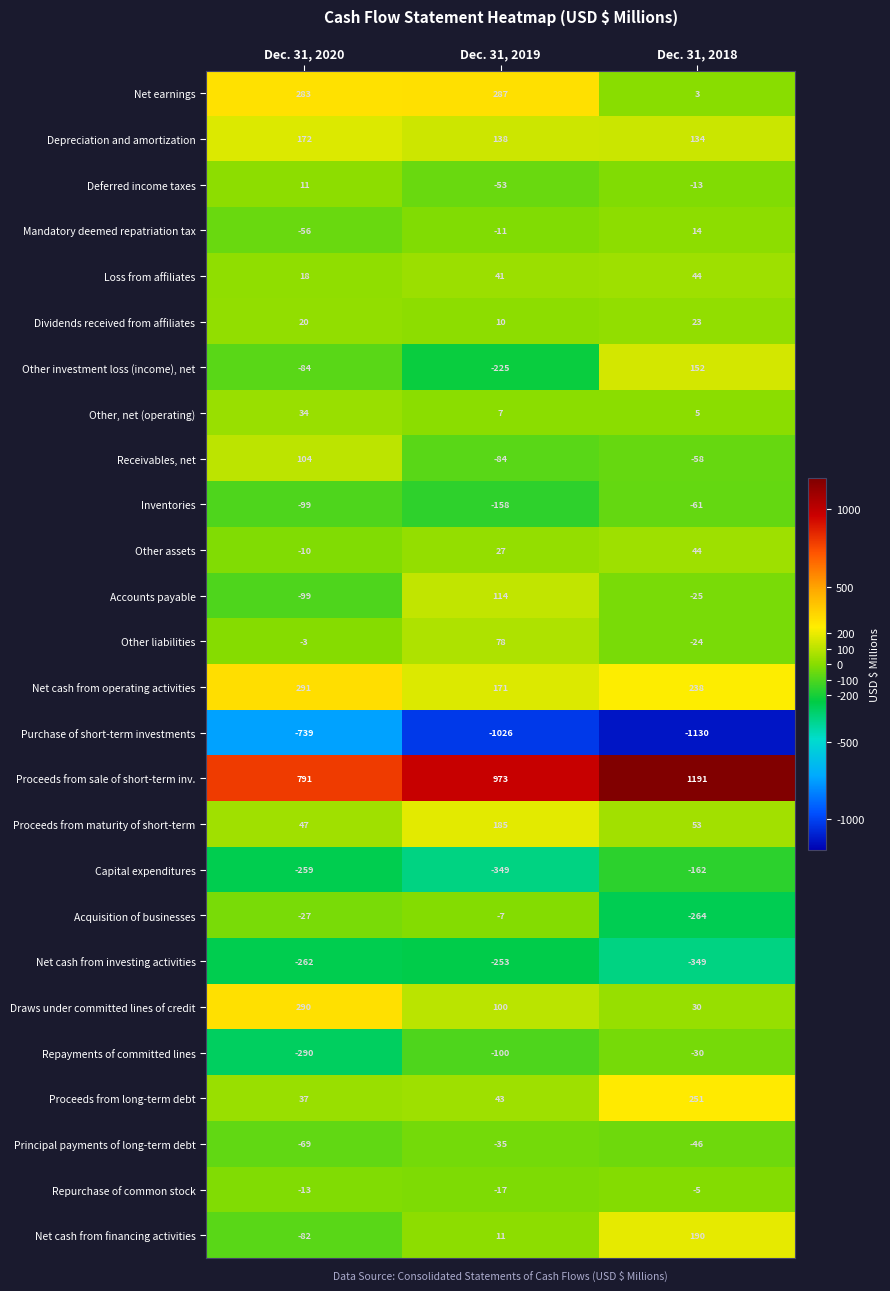

The value of Dividends received from affiliates at Dec. 31, 2019 is 10. True or false?

True